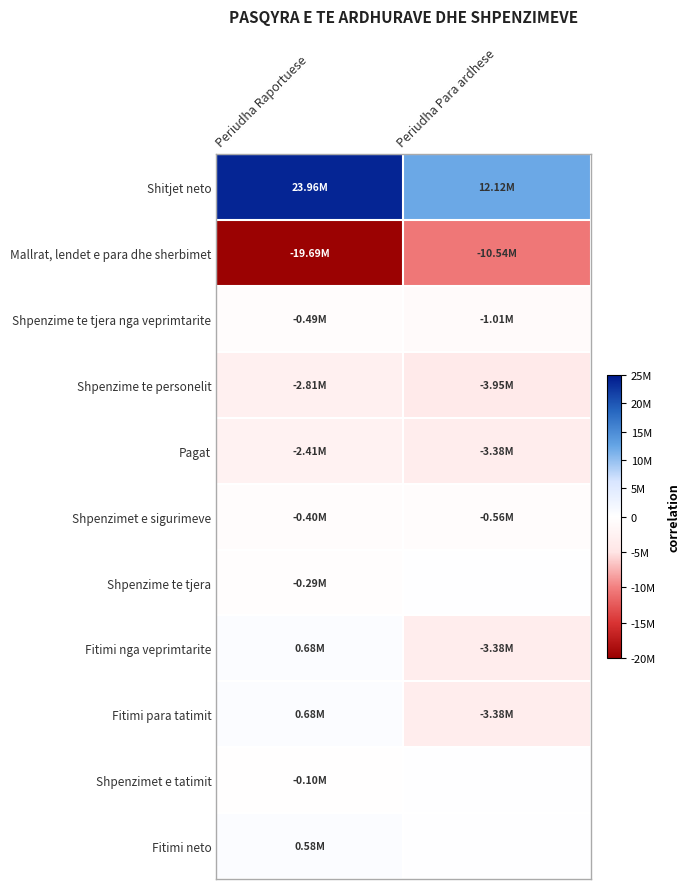

How many data points does each series have?

2